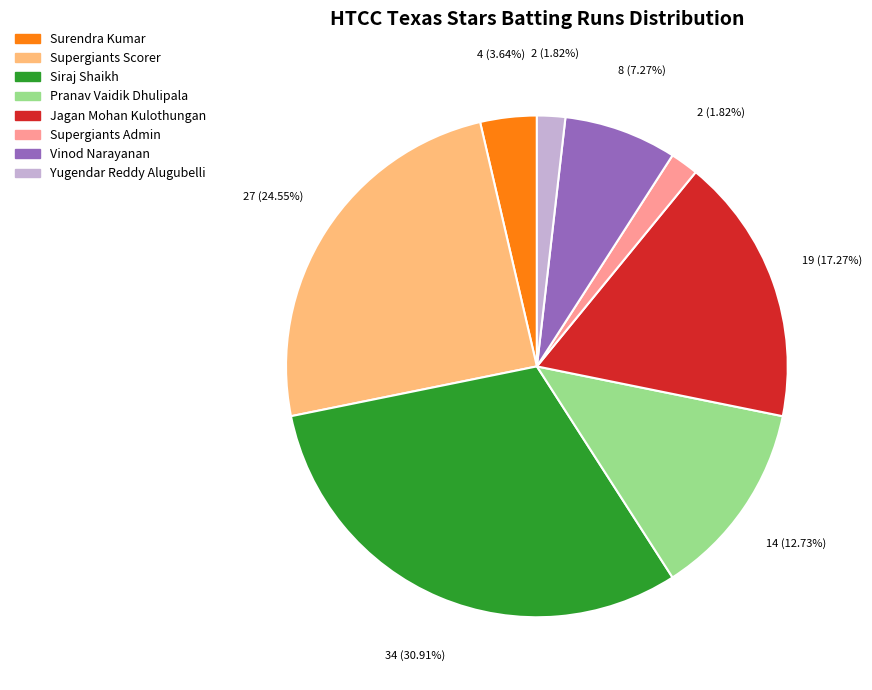

How many slices are in this pie chart?

8